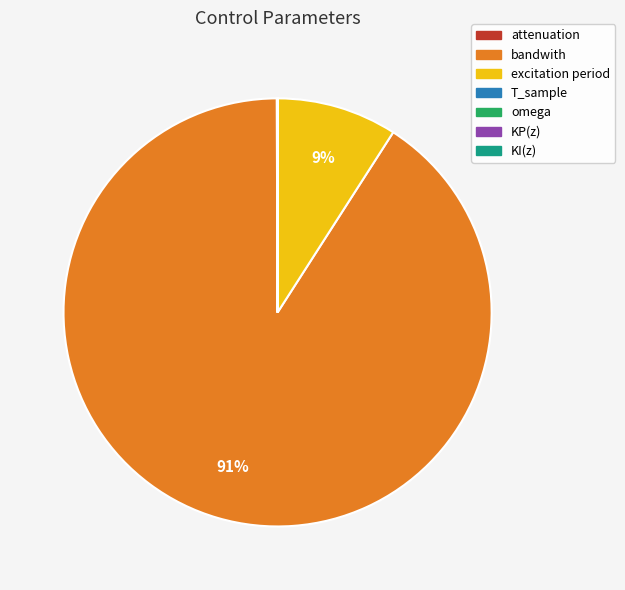

Which slice is the largest?

bandwith